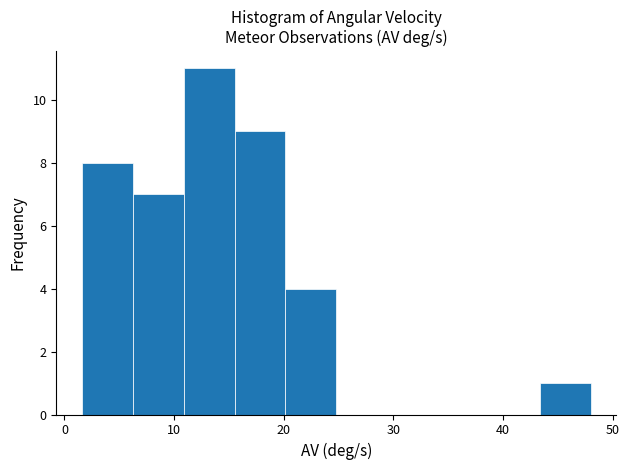

Reading left to right, list every bar in this chart as the range it spans on the x-axis followed by its height. Neither the bar edges nor the heights are printed on the chart, so give them approximately, as read against the axes.

2 to 6: 8
6 to 11: 7
11 to 16: 11
16 to 20: 9
20 to 25: 4
25 to 29: 0
29 to 34: 0
34 to 39: 0
39 to 43: 0
43 to 48: 1